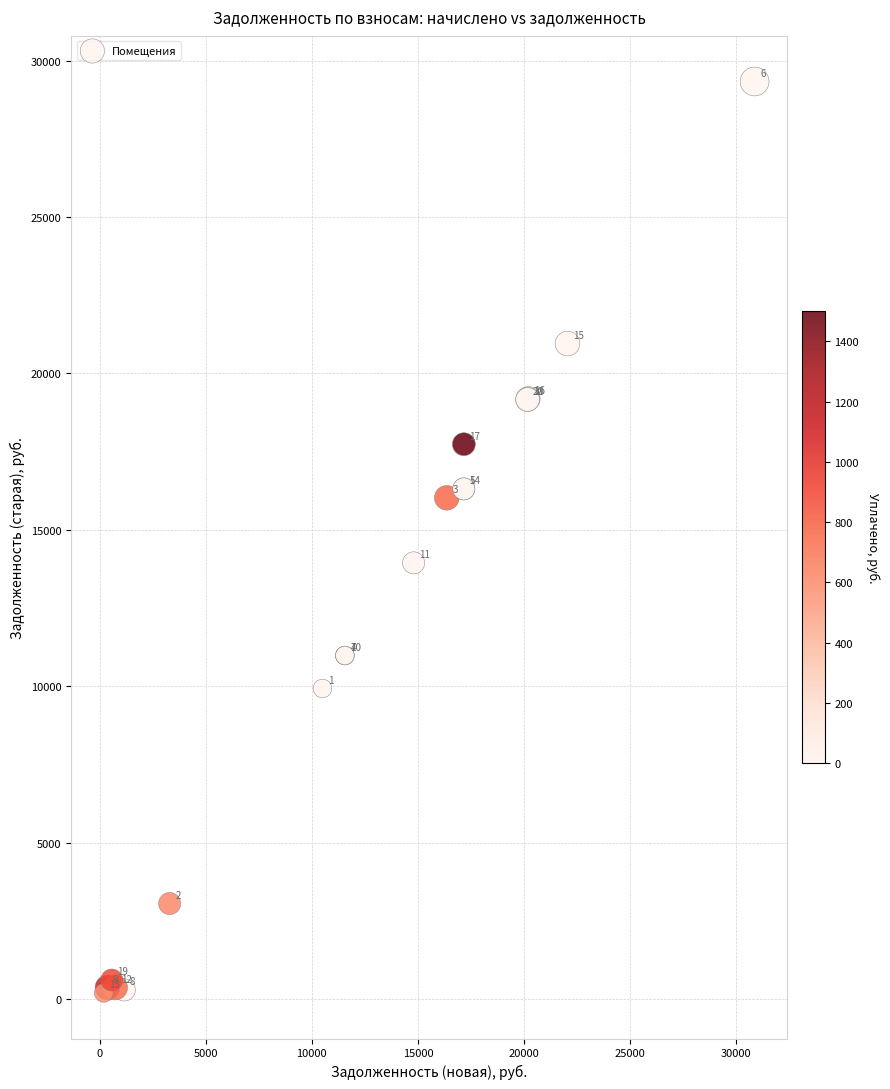

What Y value in the scatter plot is closest to 14762?

13942.5